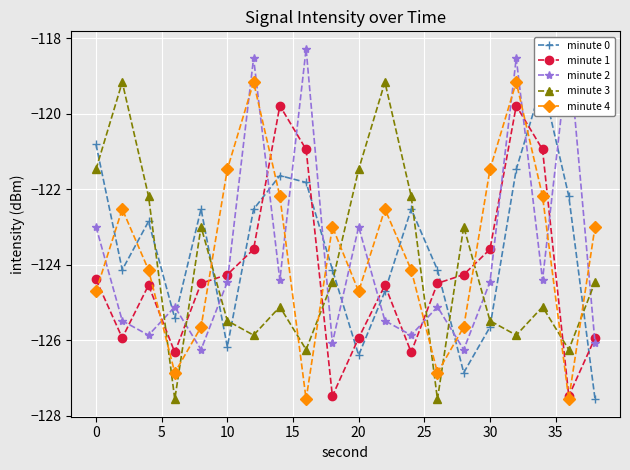

True or false: minute 4 has a value of -124.7 at 0.

True